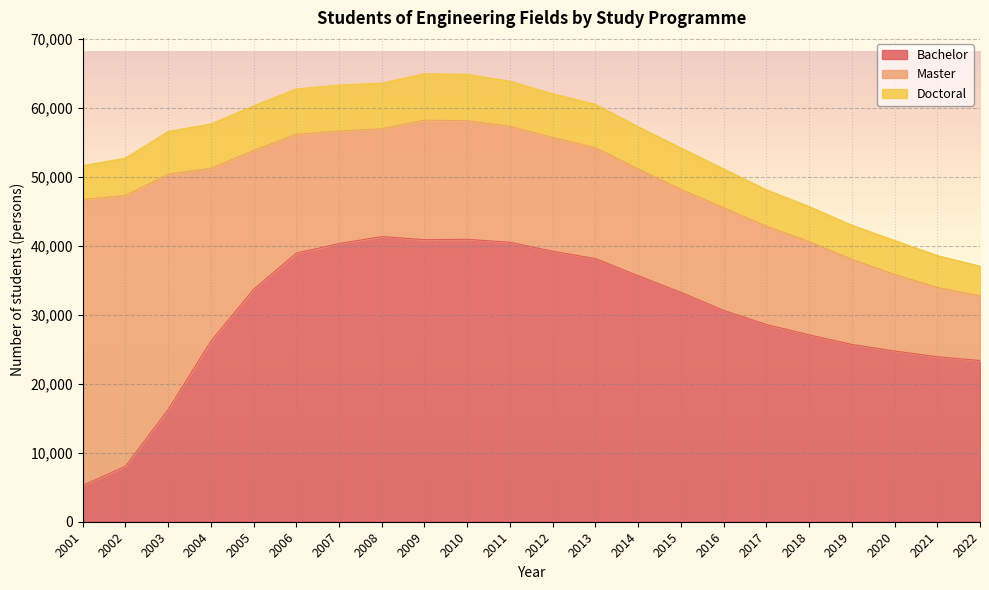

Reading left to right, list all the values displayed in this chart.

Bachelor: 5266	8019	16251	26152	33681	38931	40309	41331	40873	40936	40502	39200	38141	35653	33246	30630	28582	27087	25696	24744	23916	23368
Master: 41453	39251	34118	25072	20119	17230	16299	15631	17323	17192	16805	16477	16066	15455	14928	14880	14256	13510	12328	11094	10040	9376
Doctoral: 4892	5421	6192	6422	6475	6556	6686	6603	6735	6712	6536	6351	6296	6139	6005	5629	5270	5092	4939	4924	4622	4290